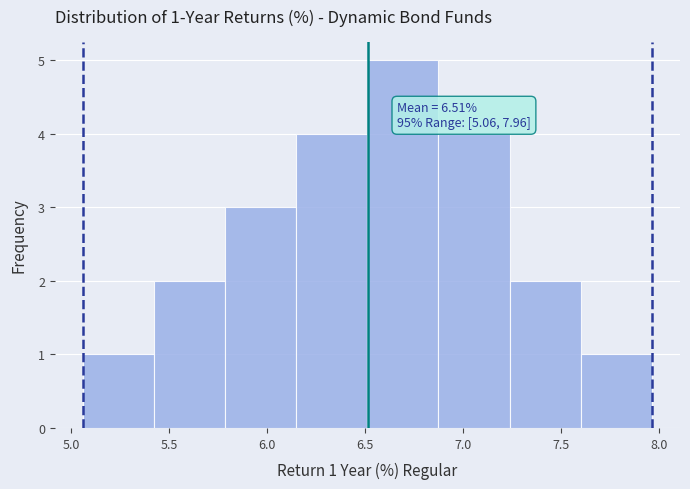

Which range on the x-axis has the tallest bar?

6.50 to 6.85